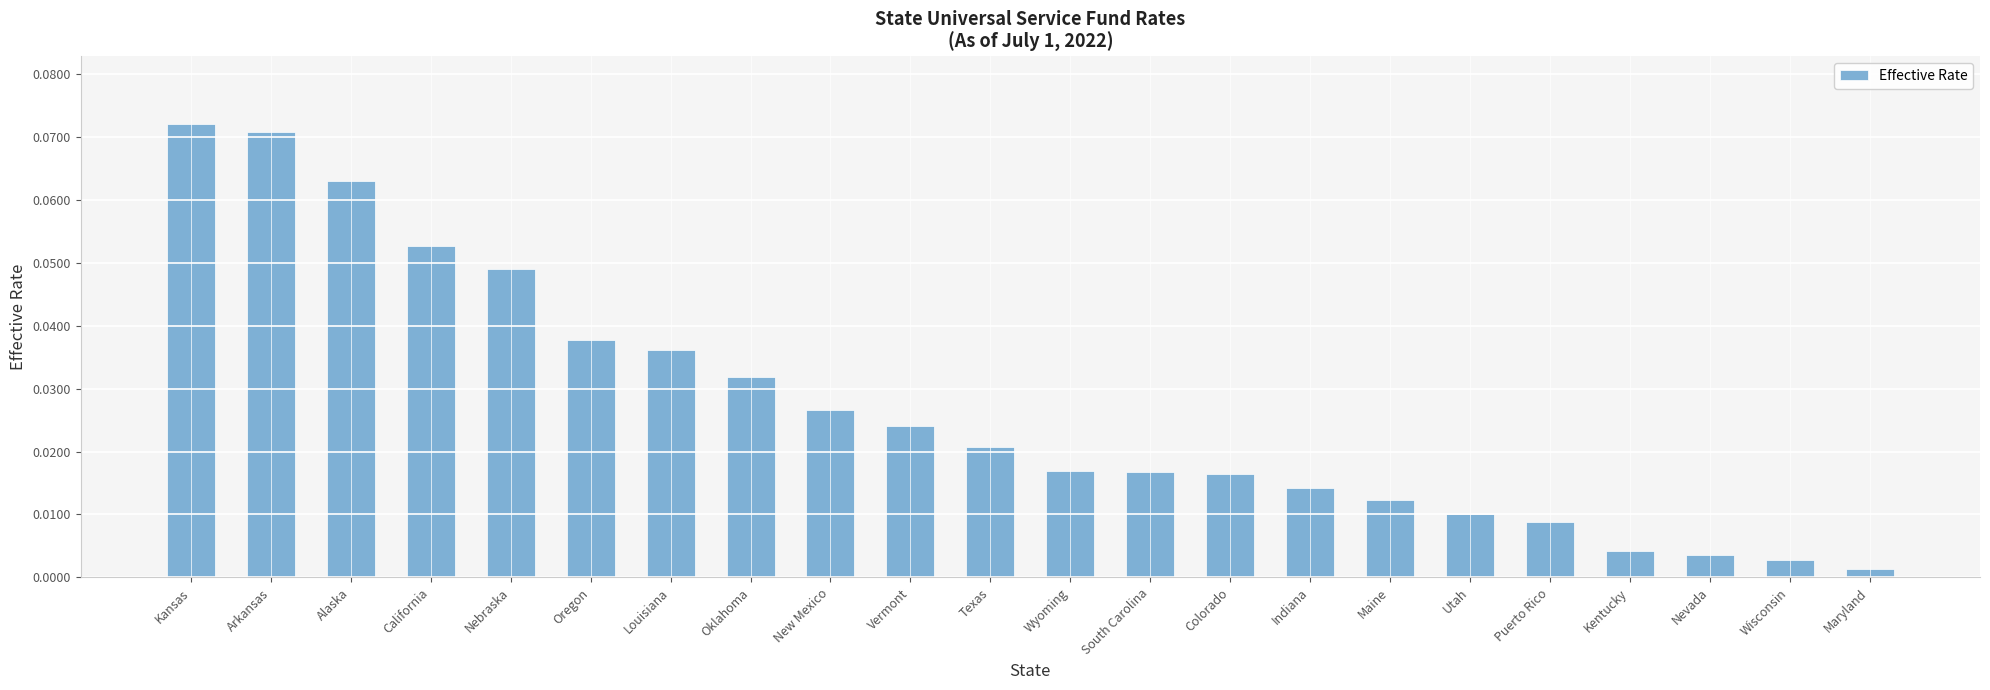

What is the label of the 20th bar from the right?

Alaska